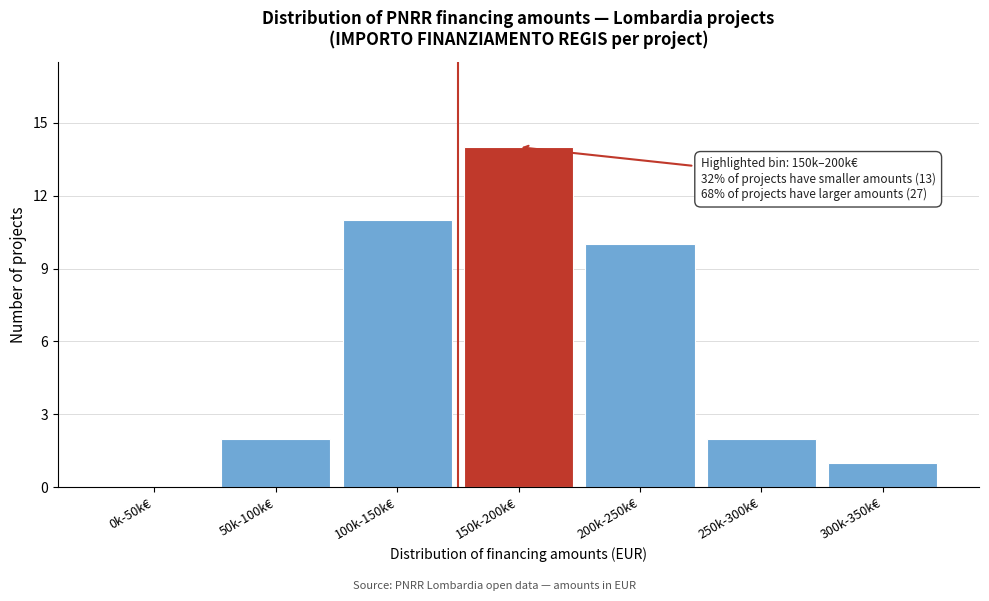

Reading left to right, extract all data points from this chart.

0k-50k€=0	50k-100k€=2	100k-150k€=11	150k-200k€=14	200k-250k€=10	250k-300k€=2	300k-350k€=1